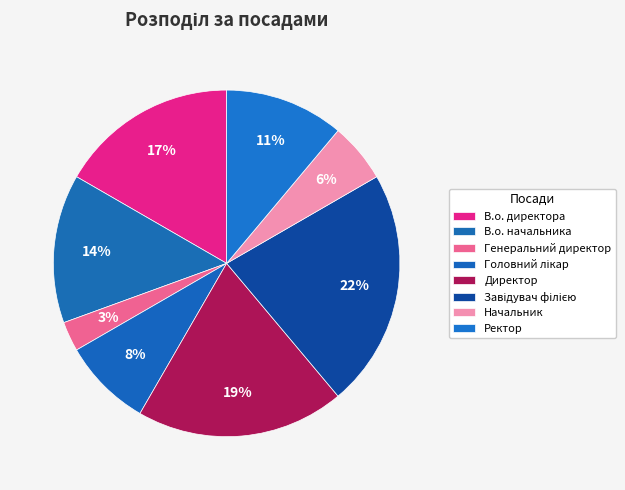

What is the ratio of the value at В.о. директора to the value at В.о. начальника?

1.2